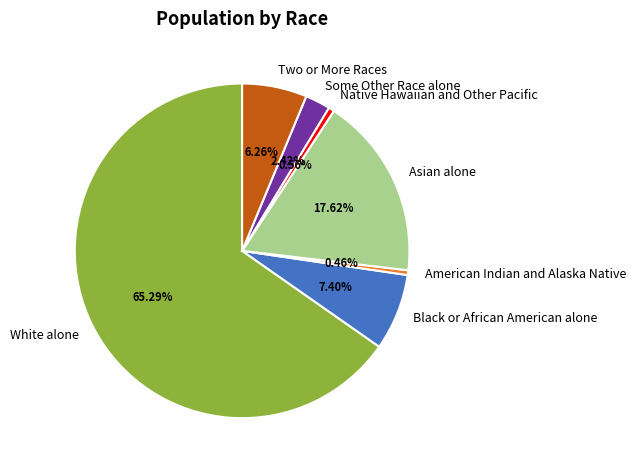

How many slices are in this pie chart?

7